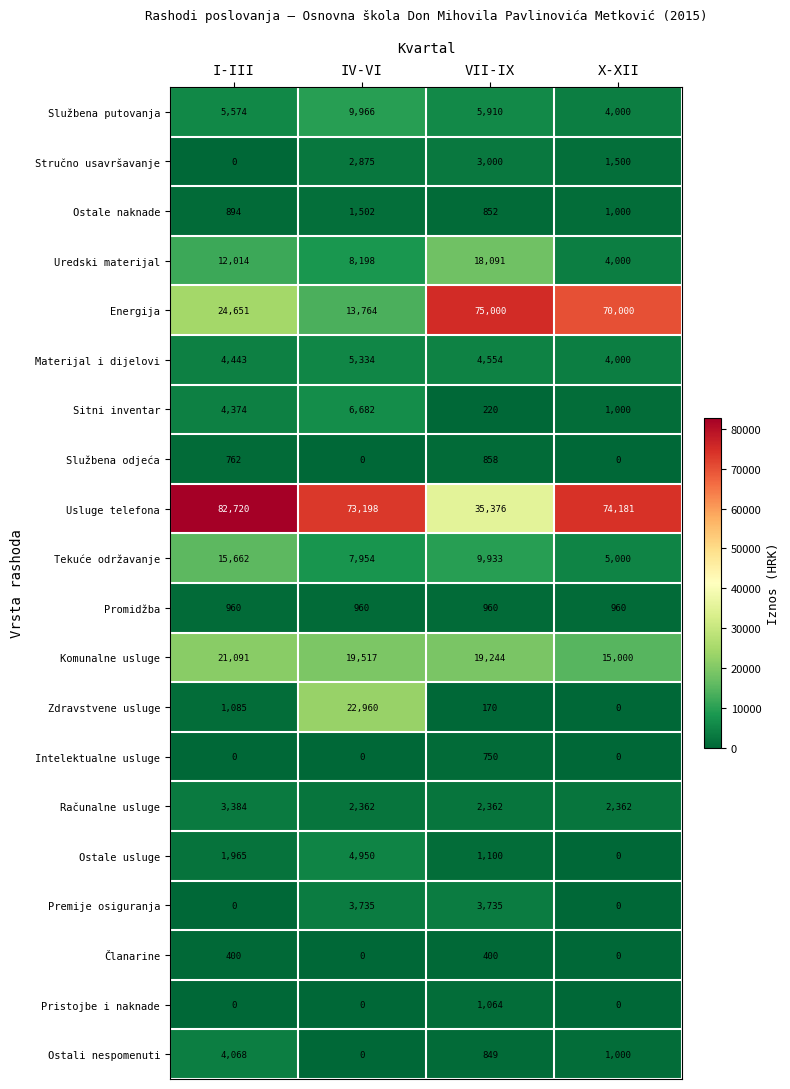

Which series has the largest total across all categories?

Usluge telefona